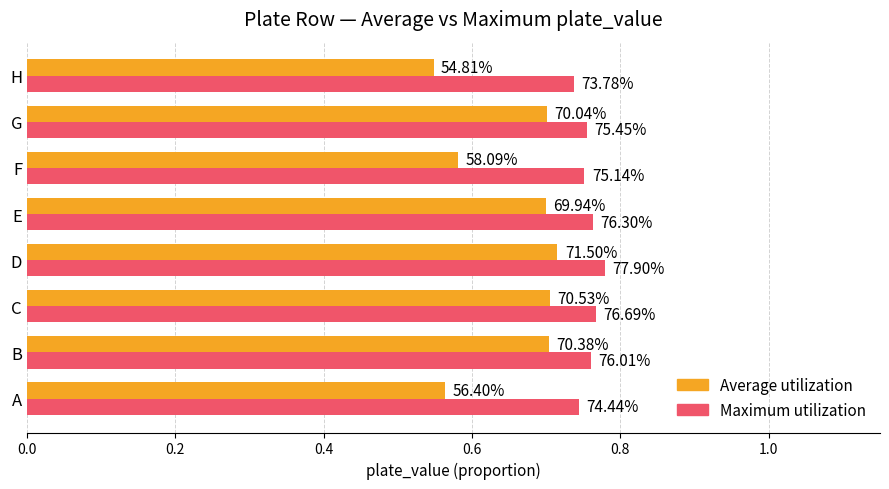

Reading right to left, what are all the values shown in this chart?

Average utilization: 0.5	0.7	0.6	0.7	0.7	0.7	0.7	0.6
Maximum utilization: 0.7	0.8	0.8	0.8	0.8	0.8	0.8	0.7